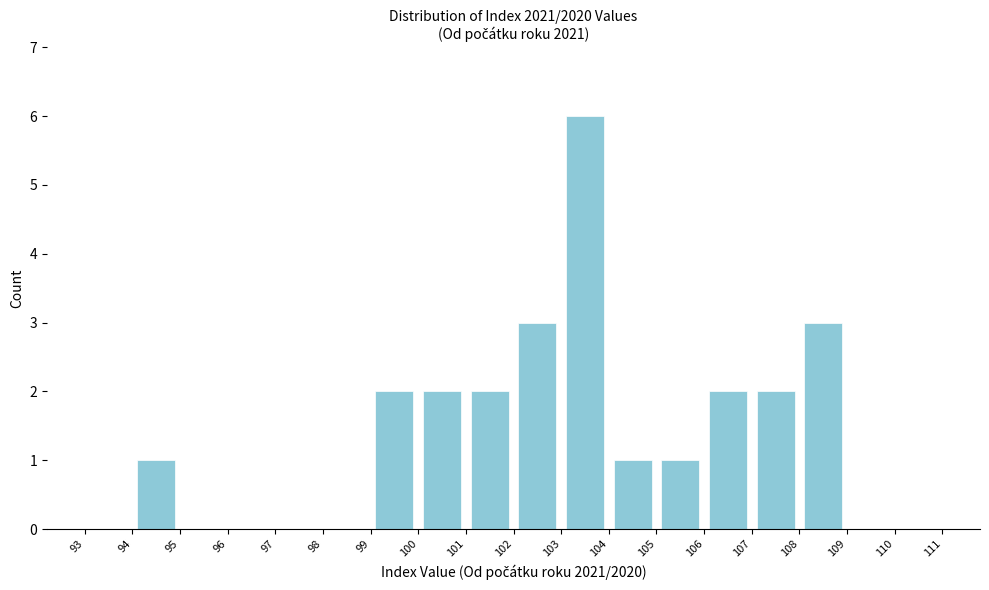

How tall is the bar that spans 108 to 109 on the x-axis? The values are not printed on the chart, so give them approximately, as read against the axis.

3